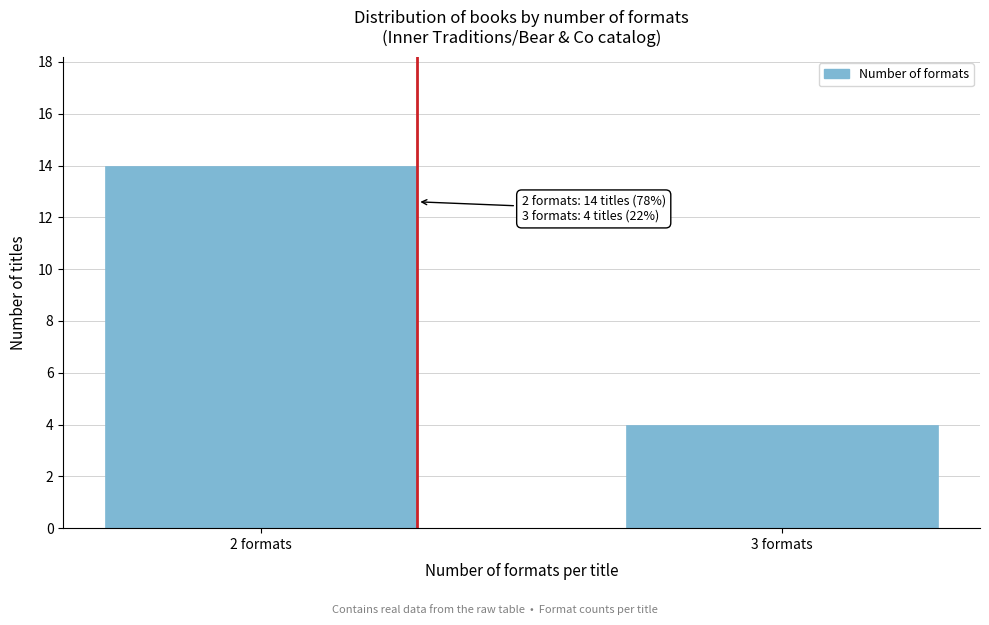

Reading left to right, what are all the values shown in this chart?

2 formats=14	3 formats=4